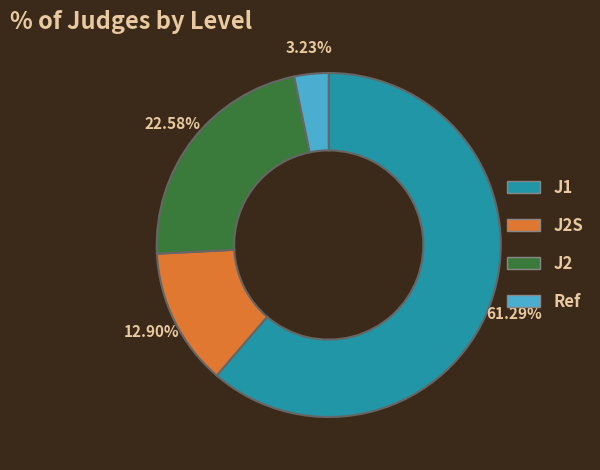

To the nearest percent, what is the difference between the largest and smallest slice percentages?

58%